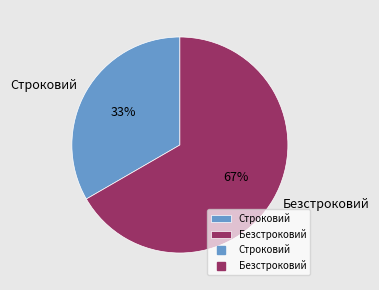

Rank the categories by value from lowest to highest.

Строковий, Безстроковий